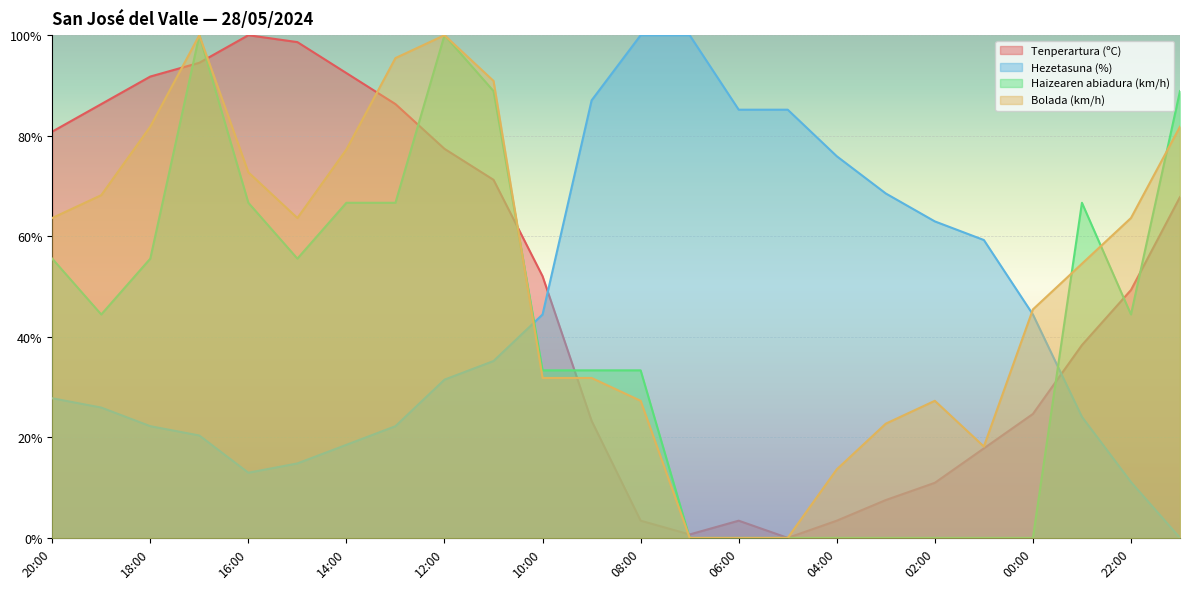

At which label does Tenperartura (ºC) reach its minimum?

05:00